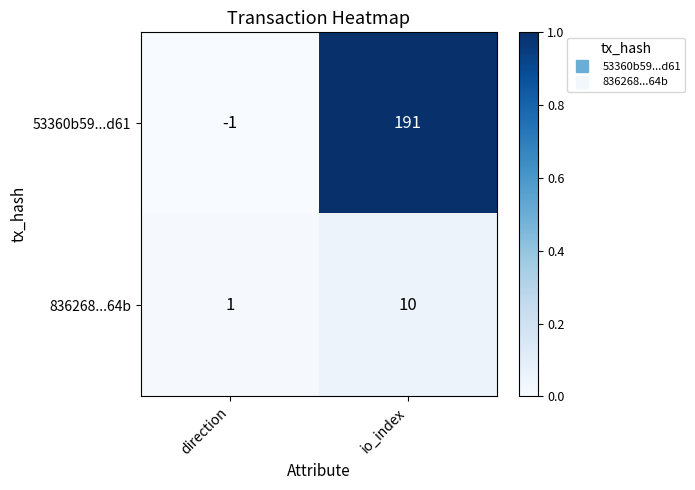

Reading left to right, what are all the values shown in this chart?

53360b59...d61: -1	191
836268...64b: 1	10